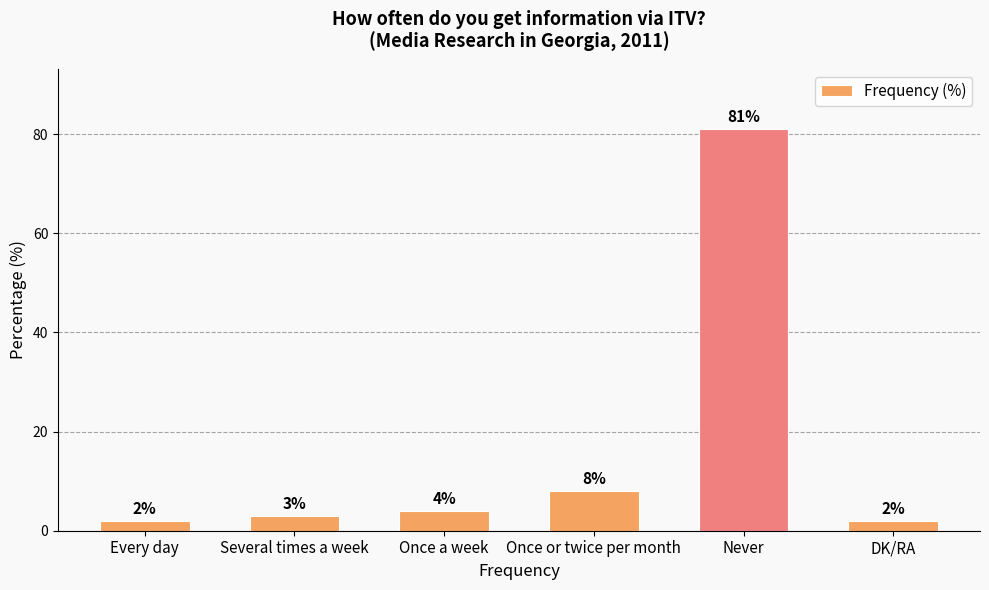

How many data points are less than 4?

3